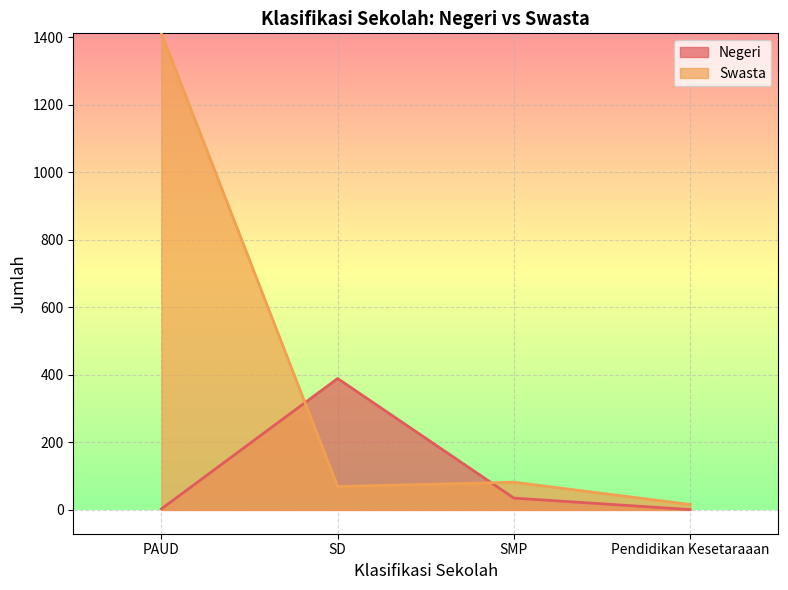

At which category does the chart reach its peak across all series?

PAUD